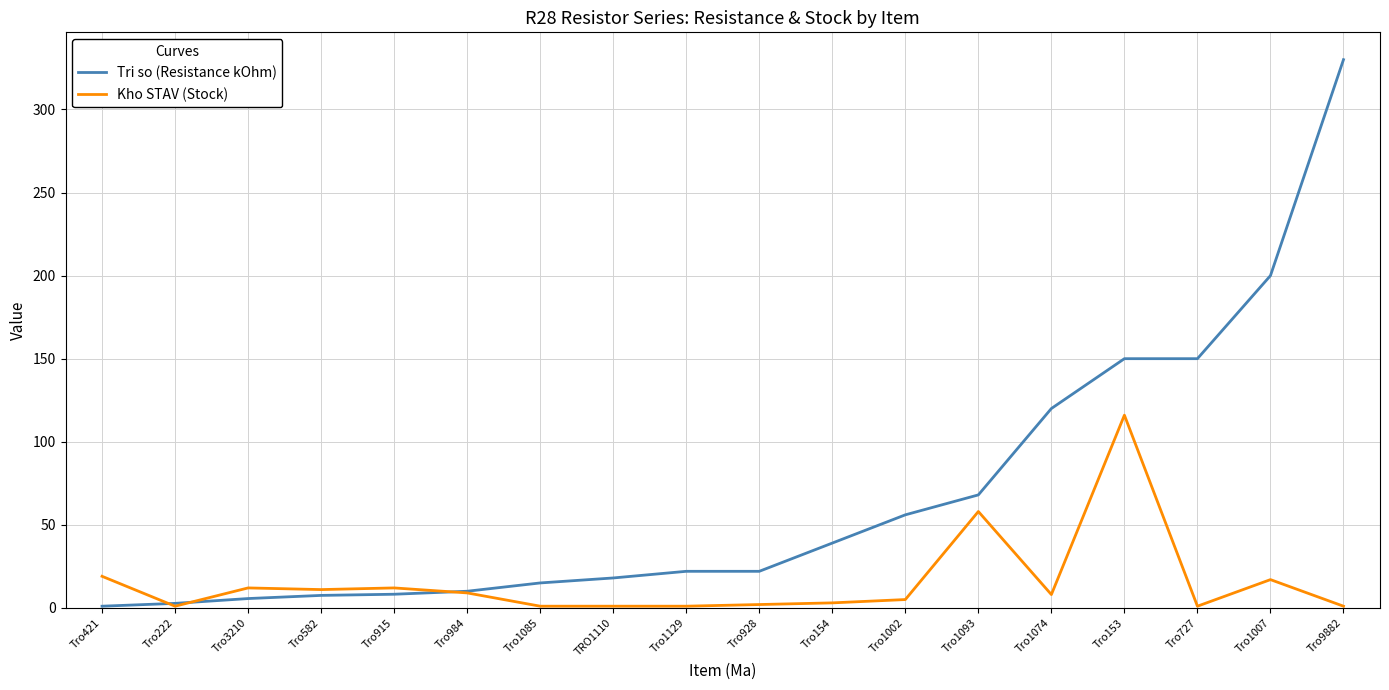

What position from the left is Tro154?

11